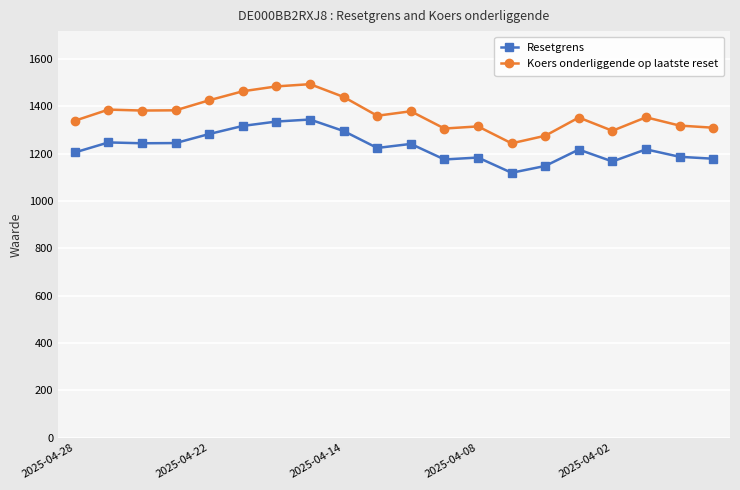

True or false: Koers onderliggende op laatste reset has more than 1 points higher than both neighbors.

True